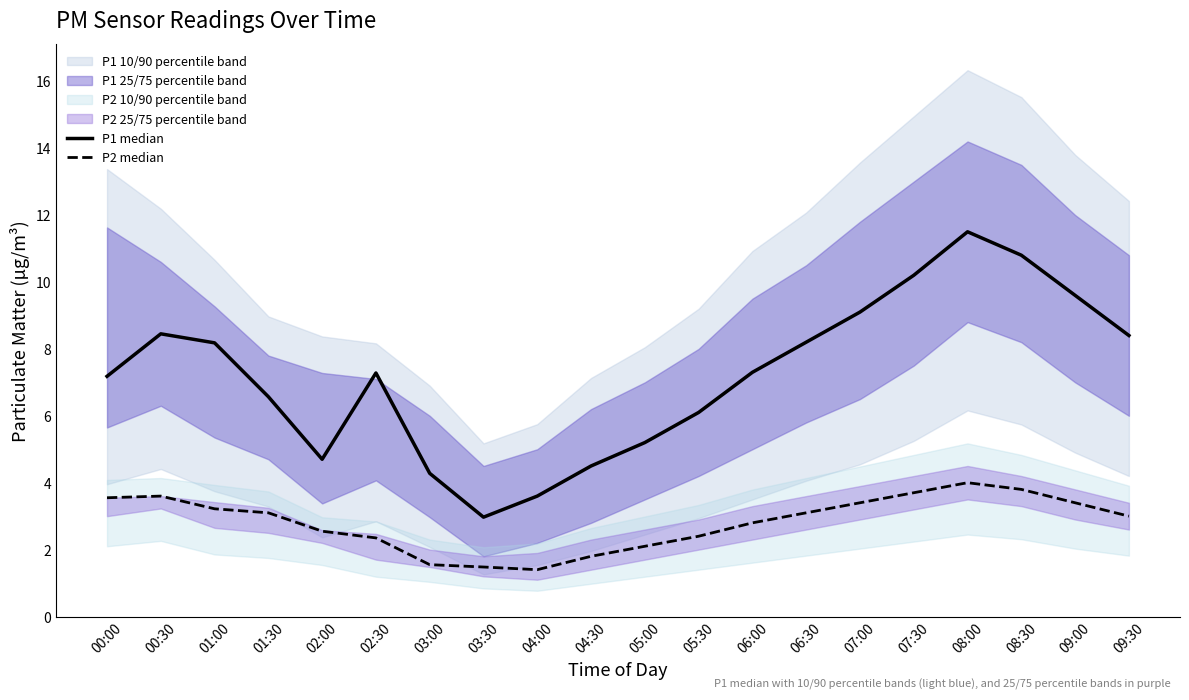

What is the label of the 17th point from the left?

08:00